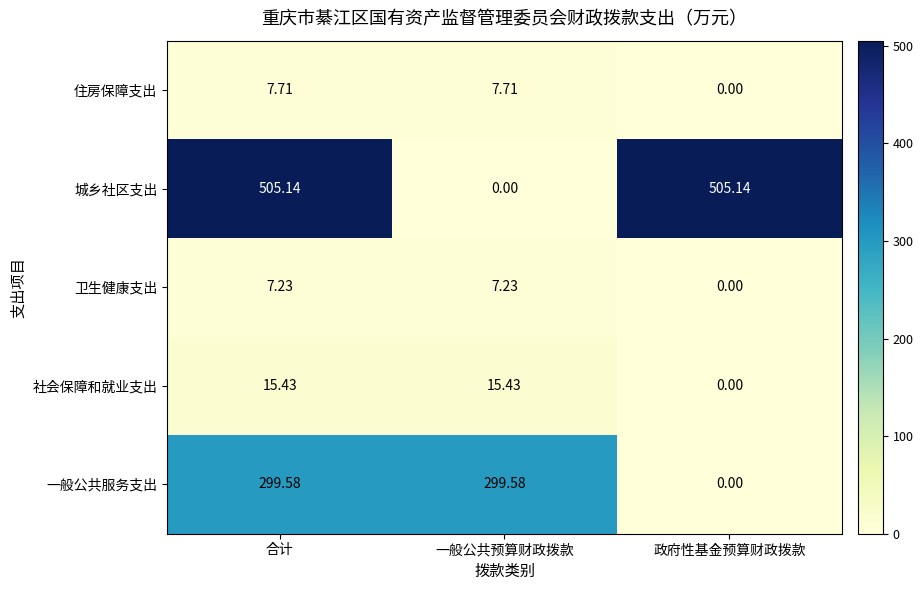

Which series has the largest total across all categories?

城乡社区支出